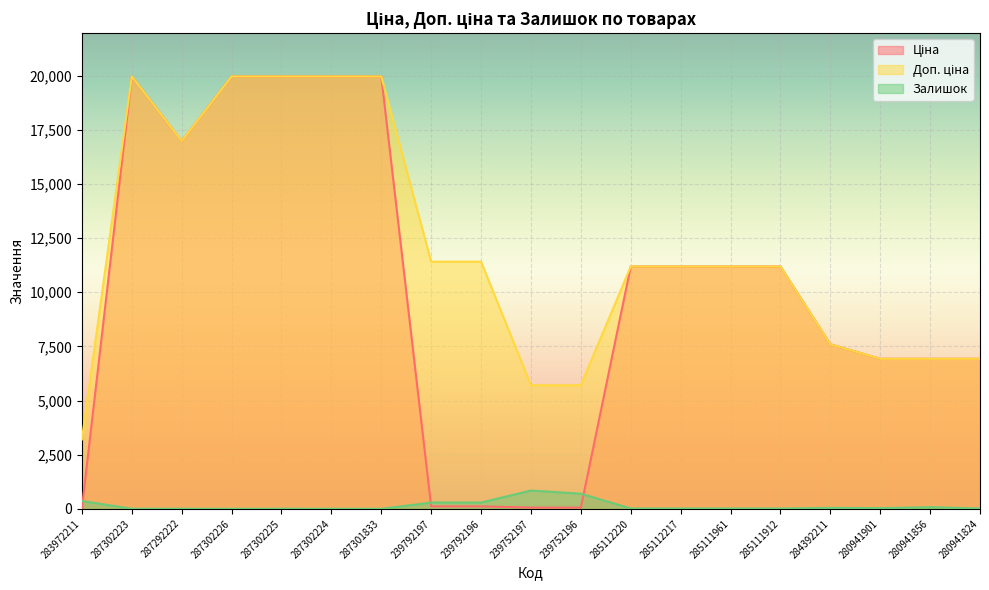

What is the sum of all Доп. ціна values?

227358.3